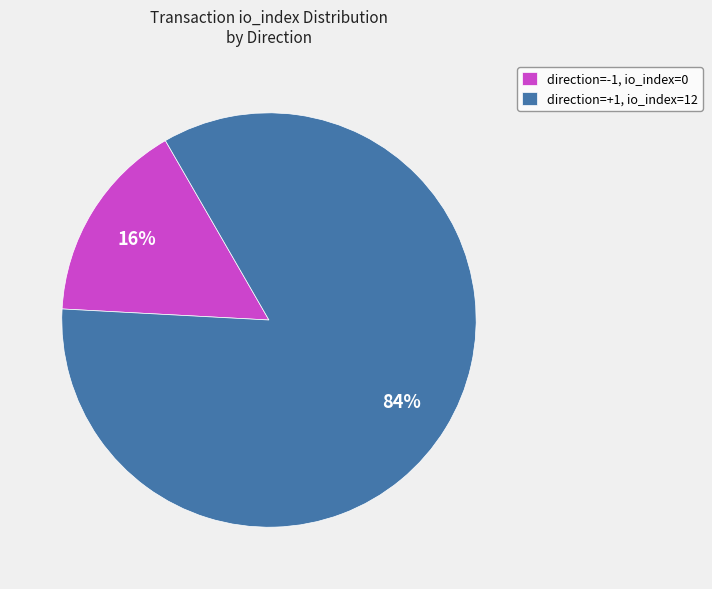

How many slices are in this pie chart?

2